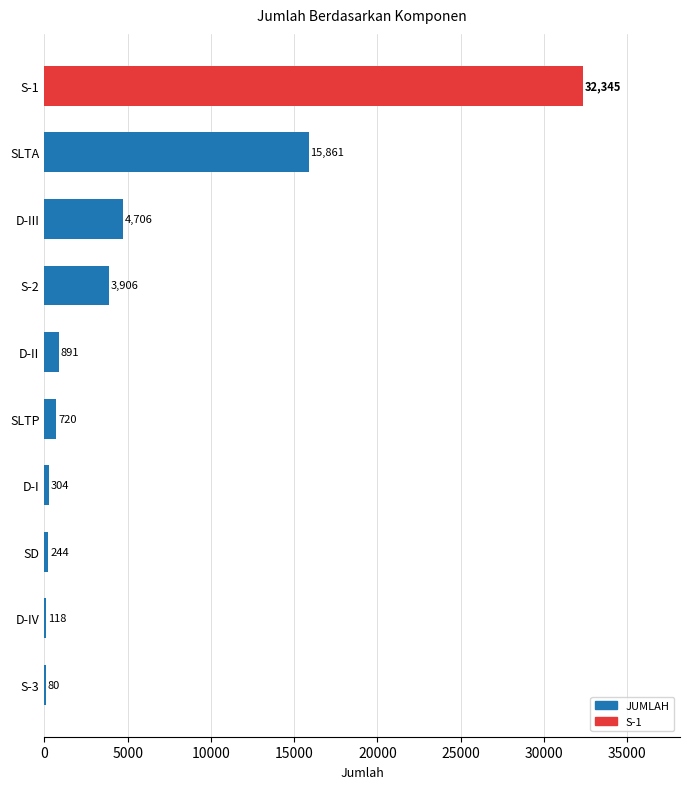

Reading bottom to top, list all the values displayed in this chart.

S-3=80	D-IV=118	SD=244	D-I=304	SLTP=720	D-II=891	S-2=3906	D-III=4706	SLTA=15861	S-1=32345